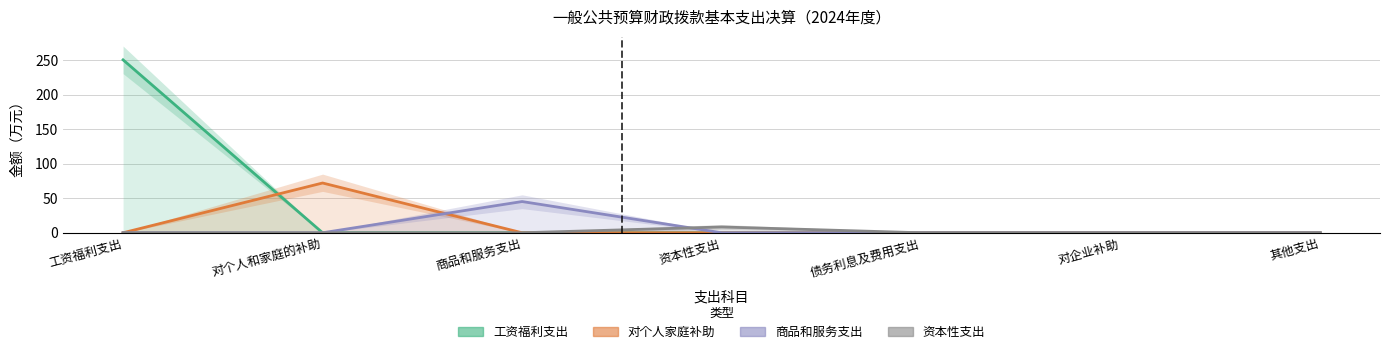

What is the difference between the maximum and minimum values in the 工资福利支出(决算数) series?

250.6